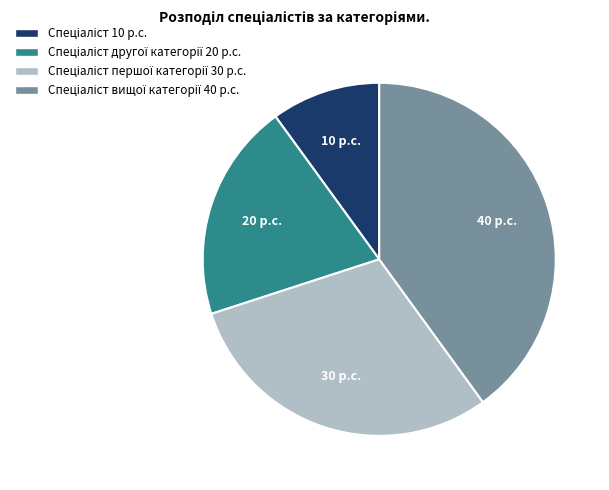

Does any single category account for the majority?

No